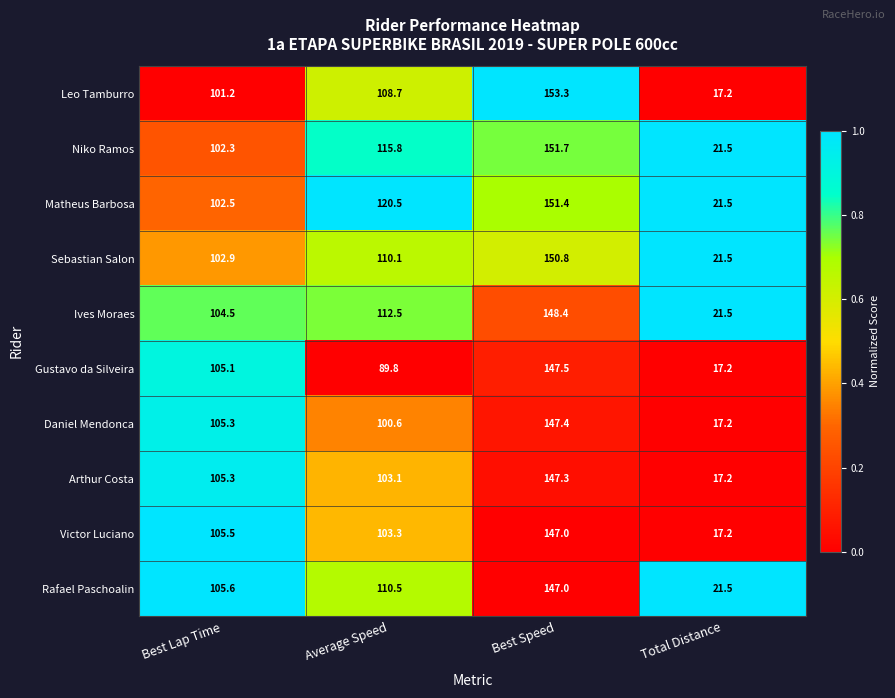

The value of Victor Luciano at Average Speed is 103.3. True or false?

True